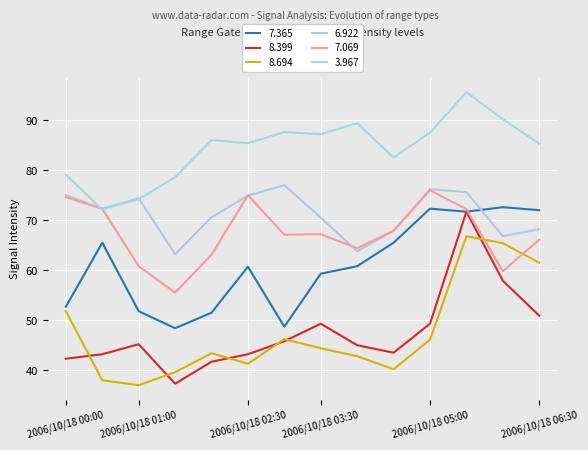

What is the label of the 1st point from the right?

2006/10/18 06:30